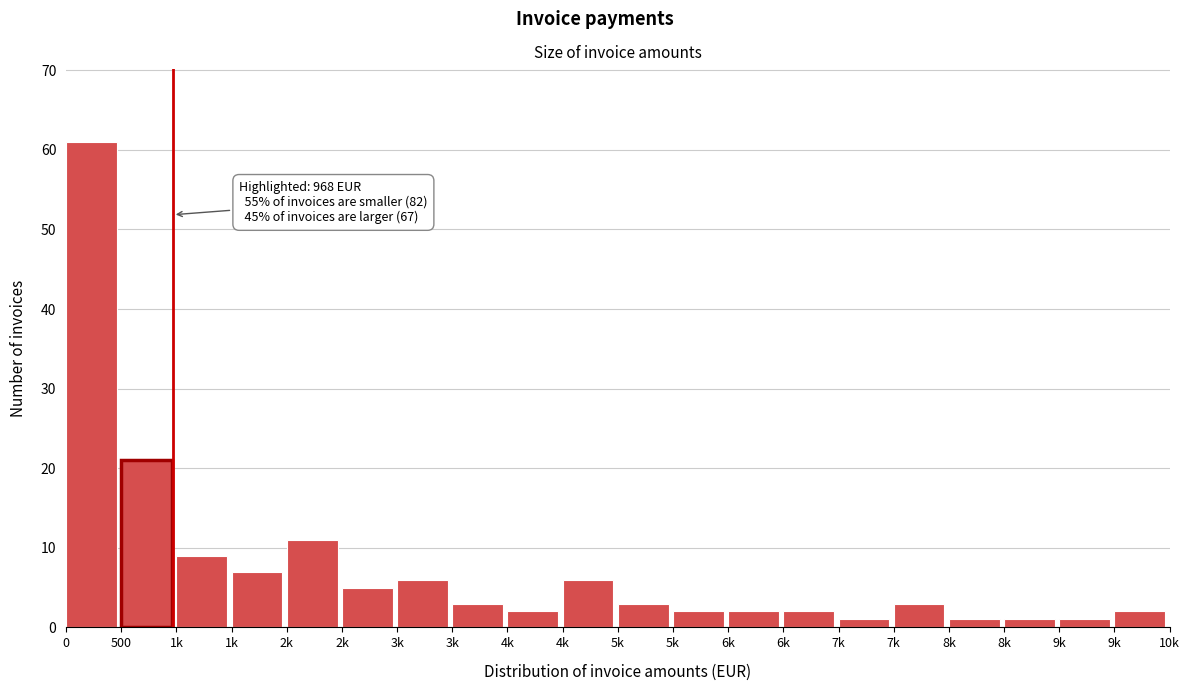

Count the number of categories in the chart.

20